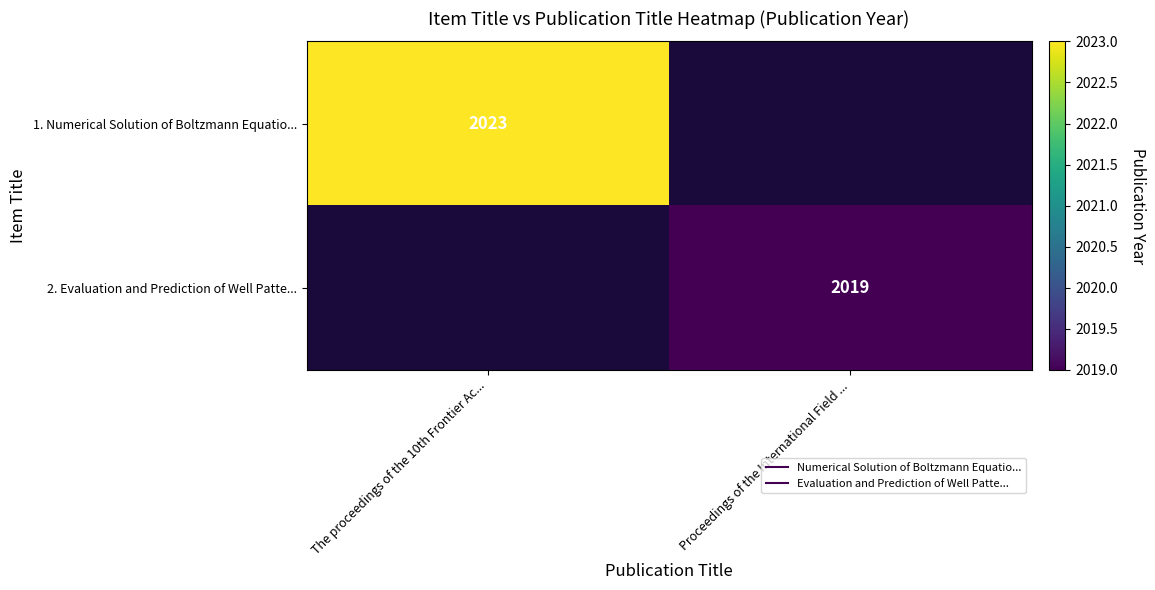

How many positive values does the 2. Evaluation and Prediction of Well Patte... series have?

1